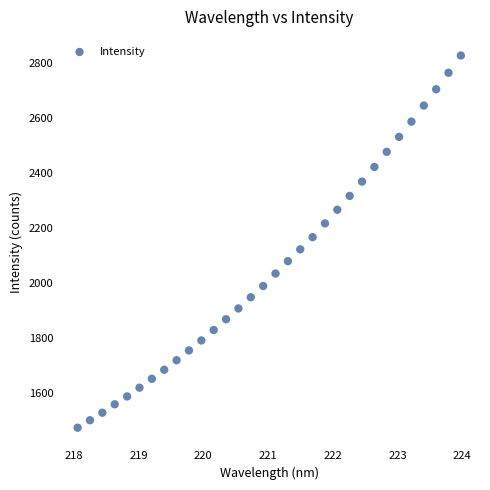

What is the range of Y values (max minus min)?

1355.6